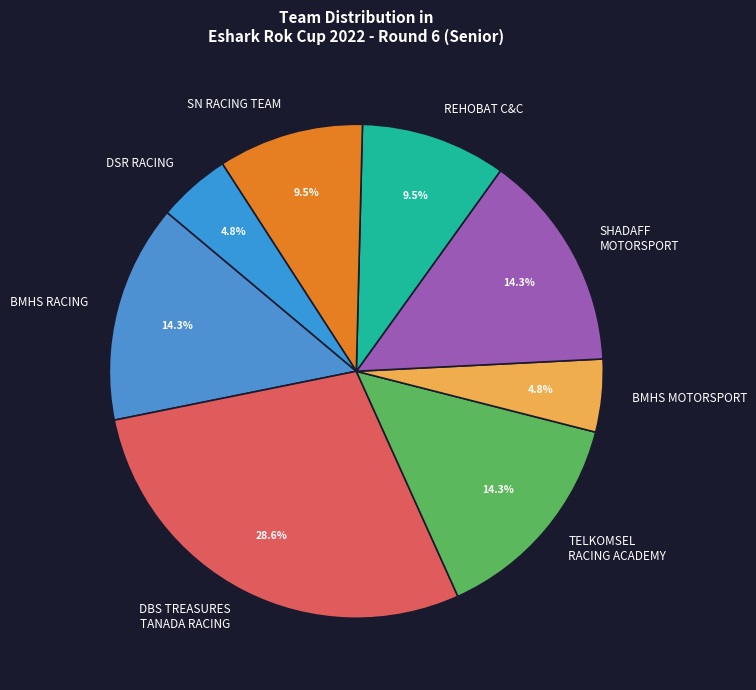

Is there any slice that represents more than half of the pie?

No